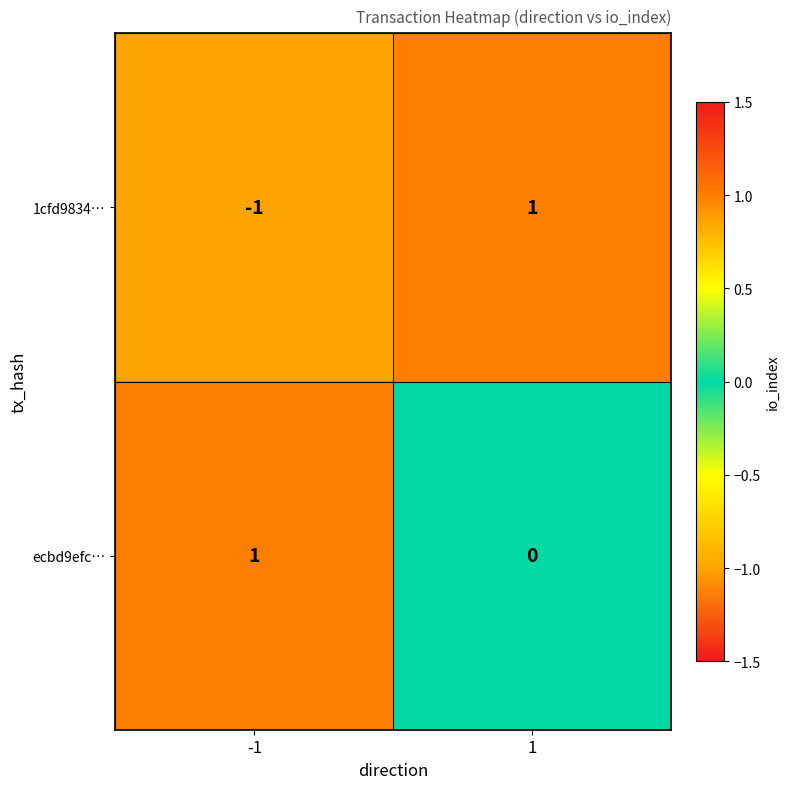

How many values in 1cfd9834… are below zero?

1